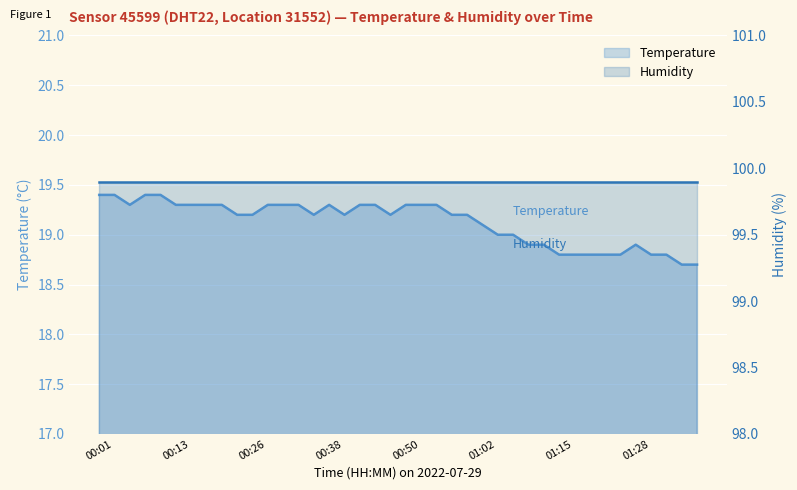

Between 00:23 and 00:04, which is larger?

00:04